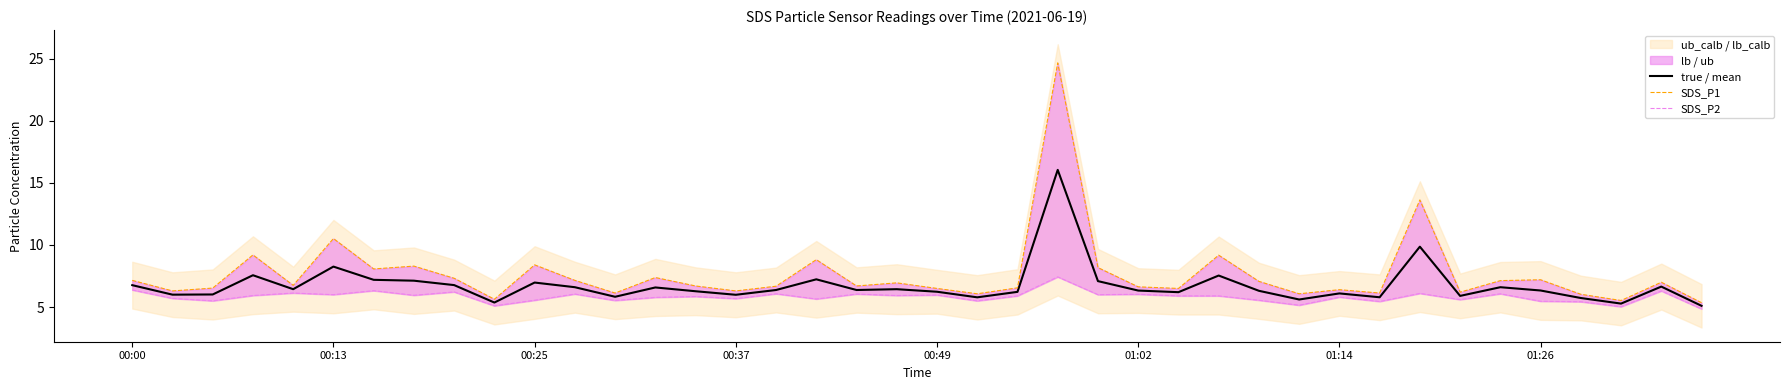

Where is SDS_P2 nearest to the value 6?

00:13